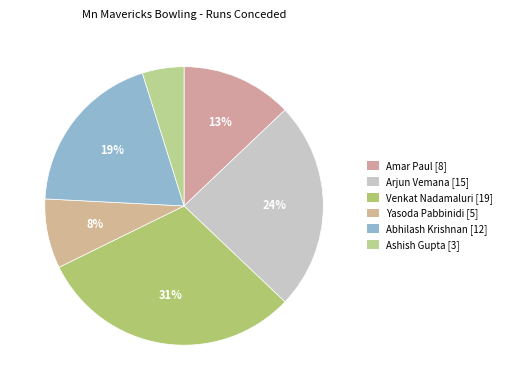

Is there a majority slice in this chart?

No